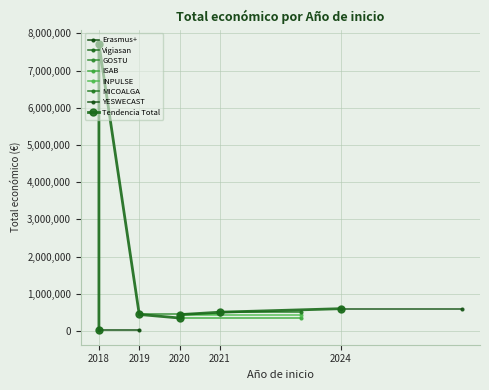

True or false: the data shows 789247 at 2019.

False